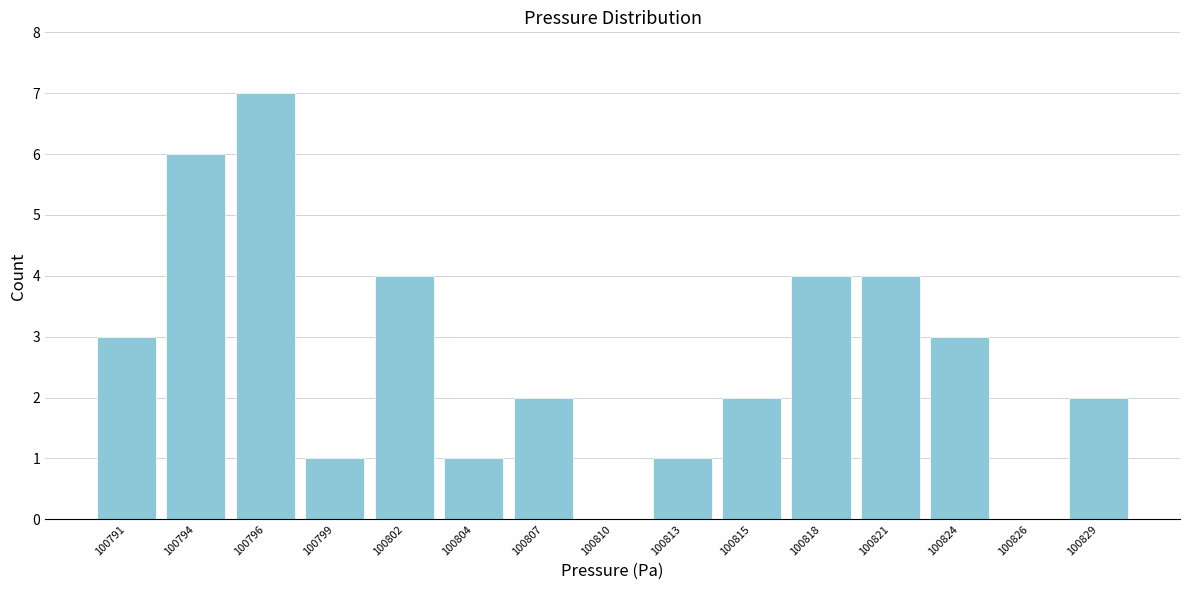

Reading right to left, list all the values displayed in this chart.

100829=2	100826=0	100824=3	100821=4	100818=4	100815=2	100813=1	100810=0	100807=2	100804=1	100802=4	100799=1	100796=7	100794=6	100791=3